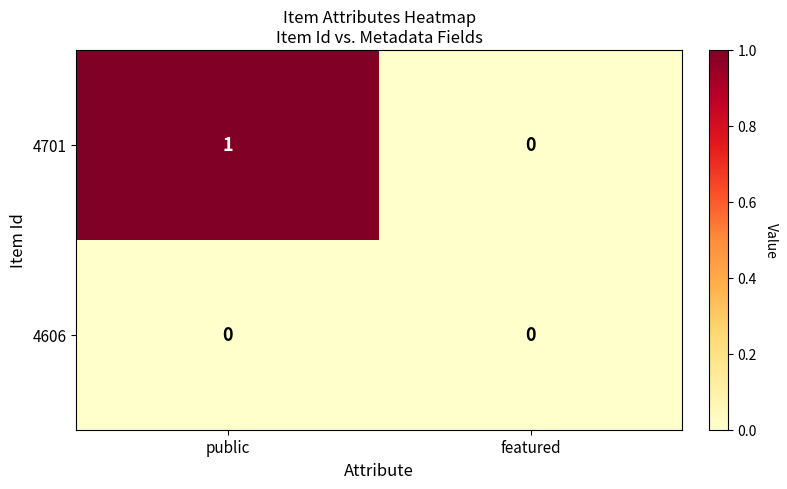

Is it true that 4701 equals 0 at public?

False